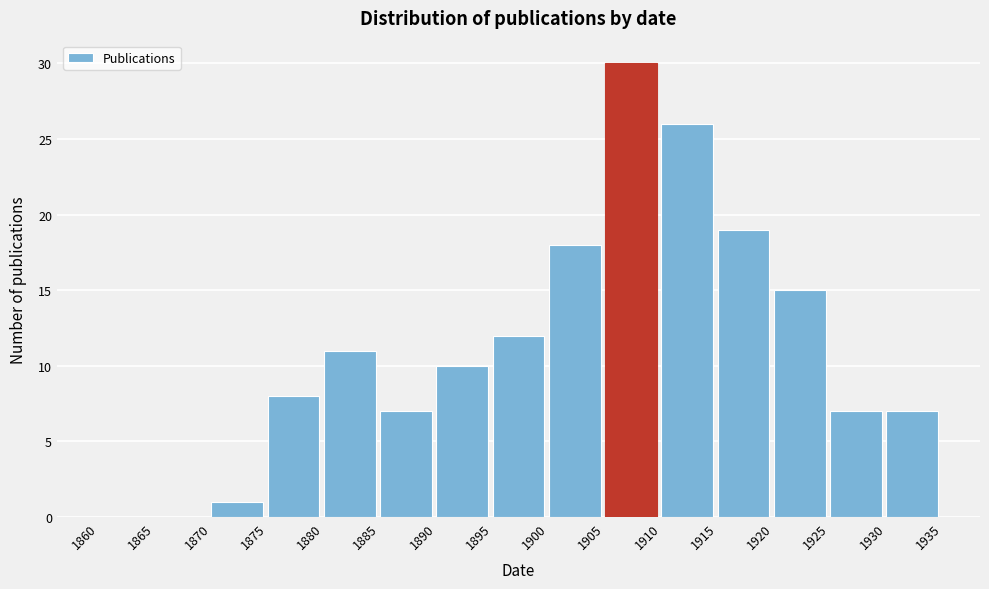

How tall is the bar that spans 1885 to 1890 on the x-axis? The values are not printed on the chart, so give them approximately, as read against the axis.

7